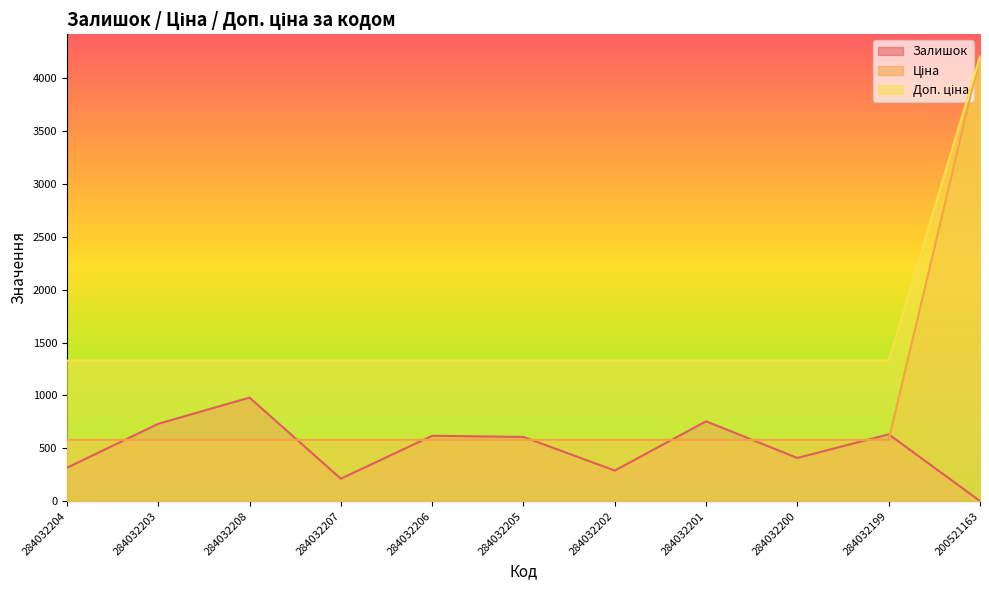

How many lines are shown in the chart?

3